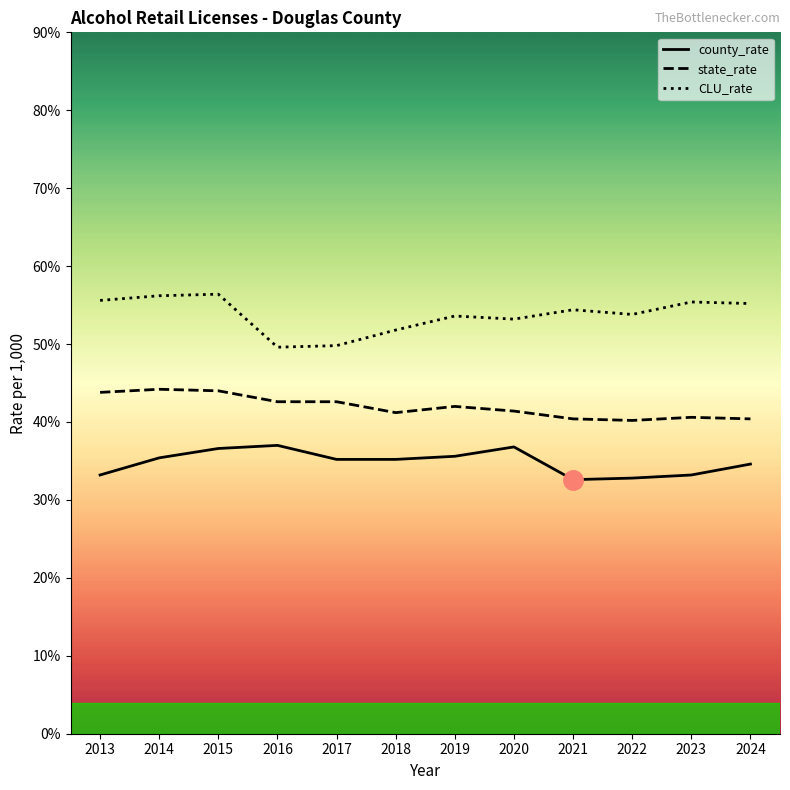

Does the chart have visible grid lines?

No